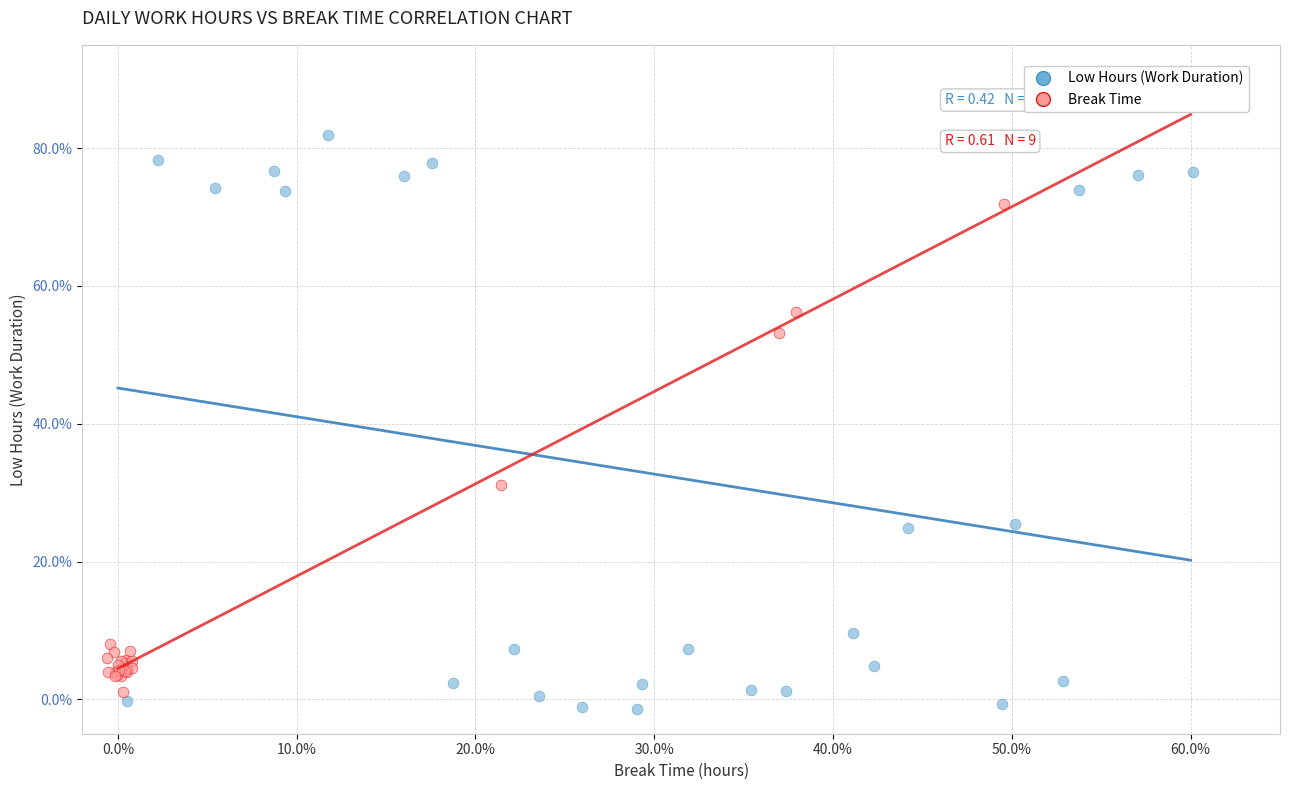

Which series contains the highest Y value?

Low Hours (Work Duration)